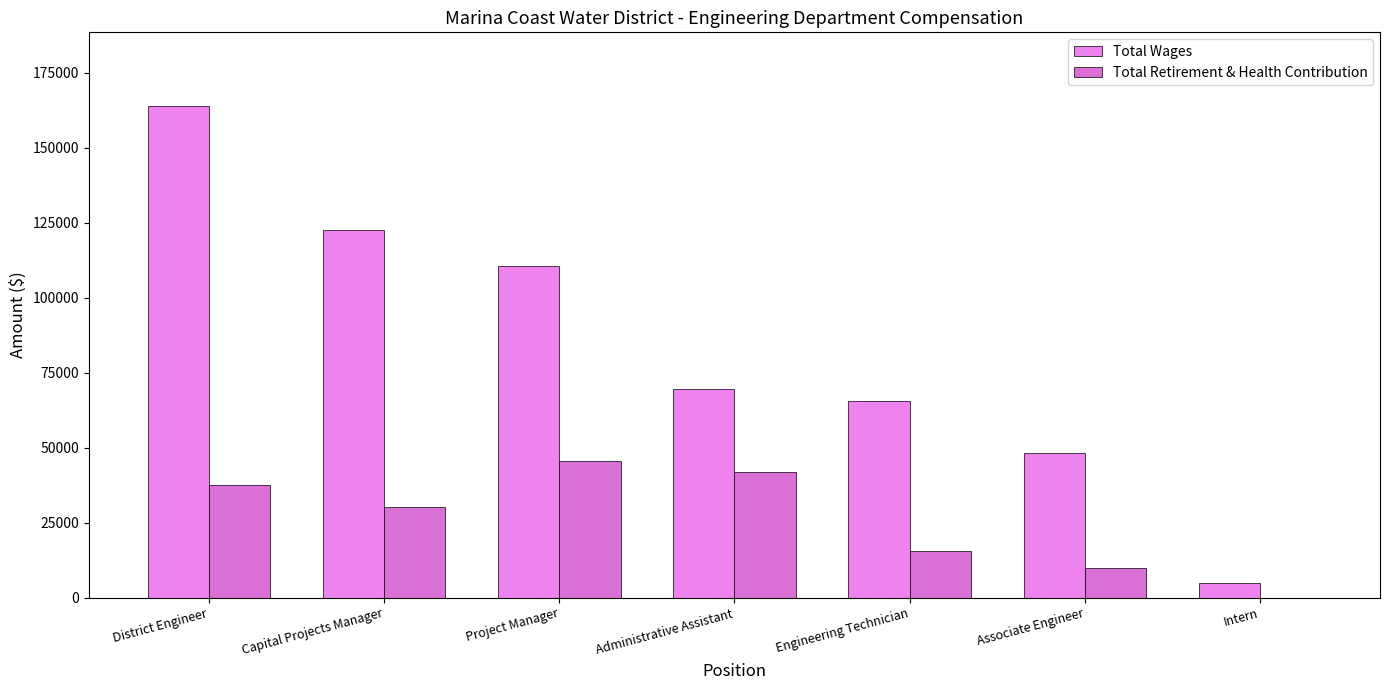

Reading left to right, transcribe all the data shown in this chart.

Total Wages: 163926	122718	110455	69445	65581	48132	4732
Total Retirement & Health Contribution: 37533	30219	45477	41789	15661	9818	0